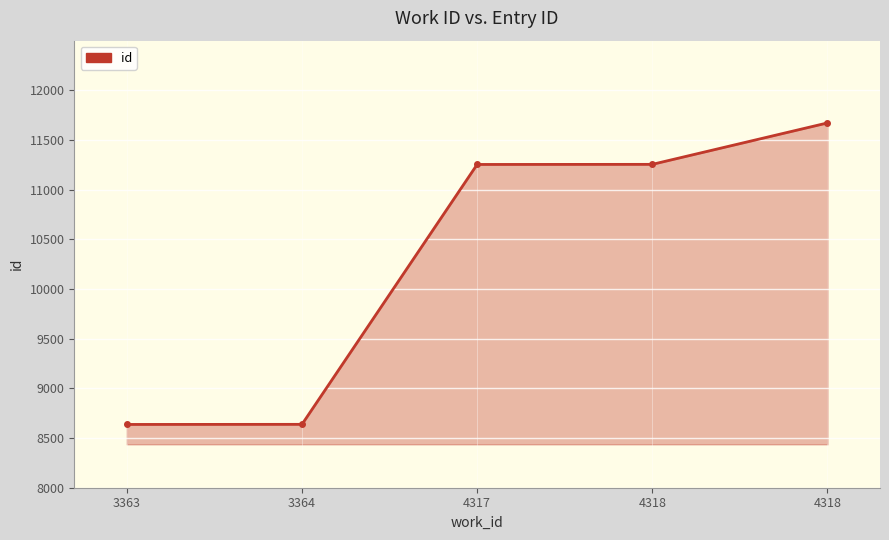

How many data points does each series have?

5